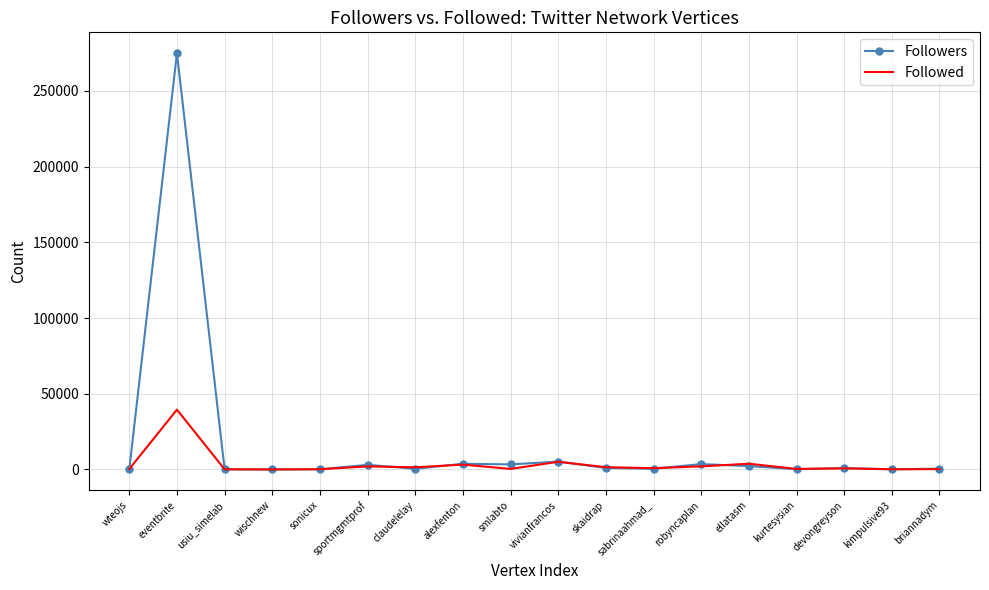

Which series has the largest range (max minus min)?

Followers